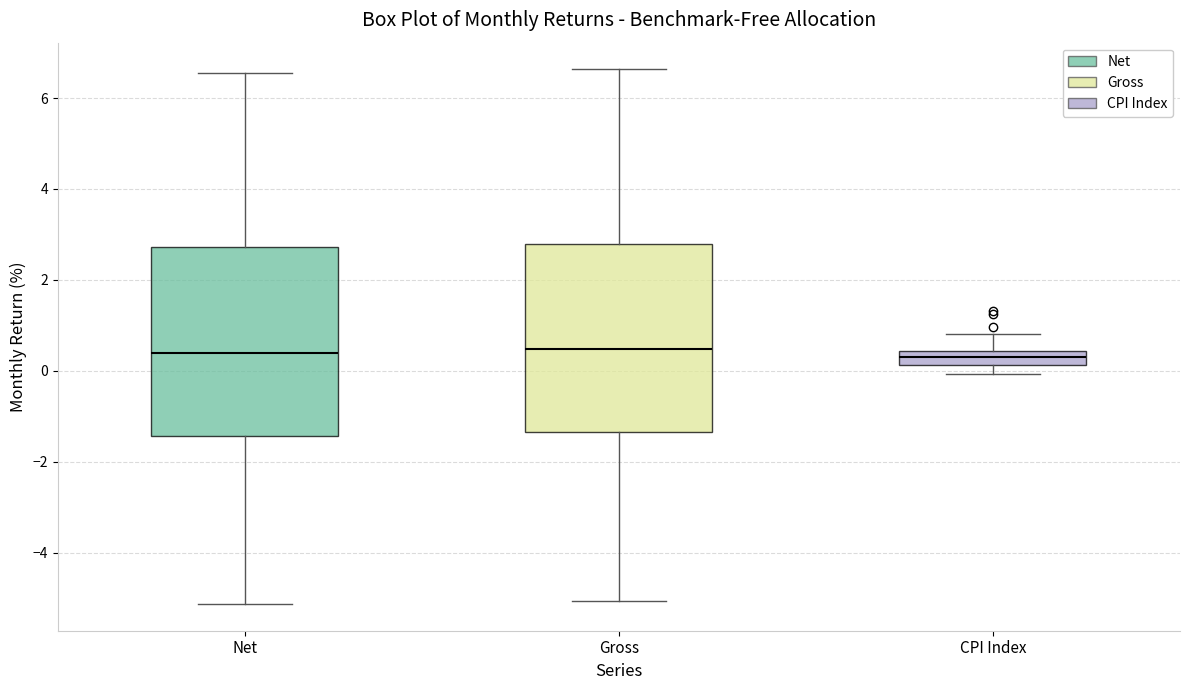

Reading left to right, transcribe this box plot: for each box, give where its median line is, the range the box spans, and where its two whiskers end, as read against the y-axis. The values are not printed on the chart, so give them approximately, as read against the axis.

Net: median 0.4, box -1.4 to 2.8, whiskers -5.2 to 6.6
Gross: median 0.4, box -1.4 to 2.8, whiskers -5.0 to 6.6
CPI Index: median 0.4 (inside the box), box 0.2 to 0.4, whiskers 0.0 to 0.8